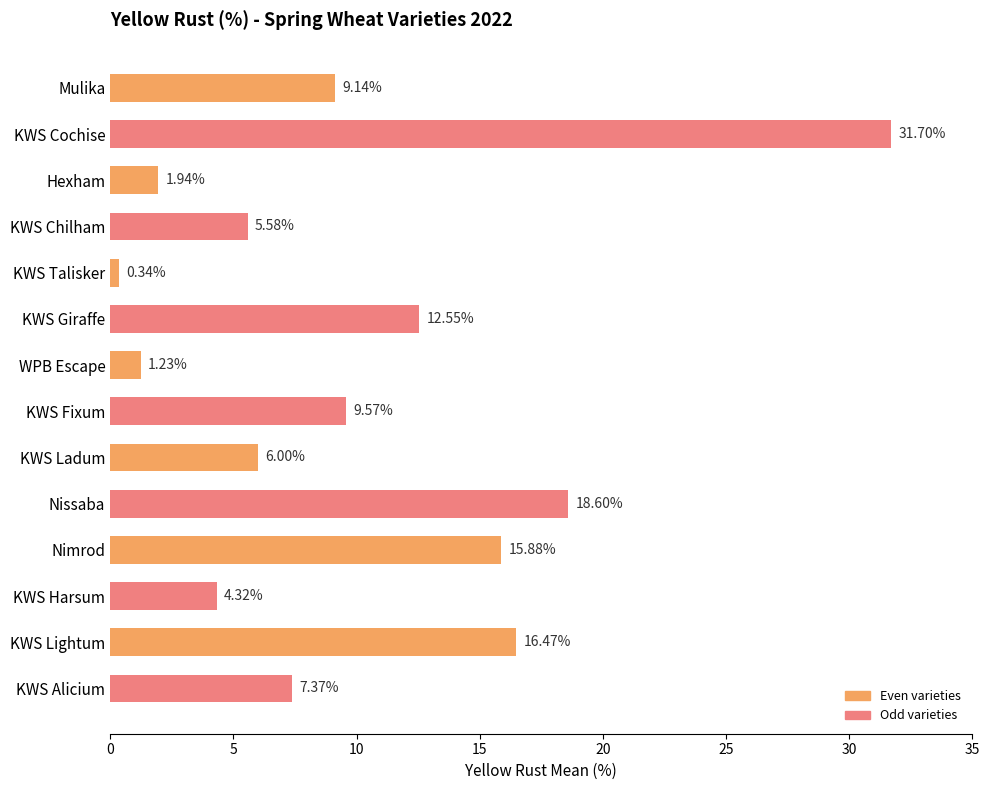

What is the difference between the values at KWS Ladum and Mulika?

3.1